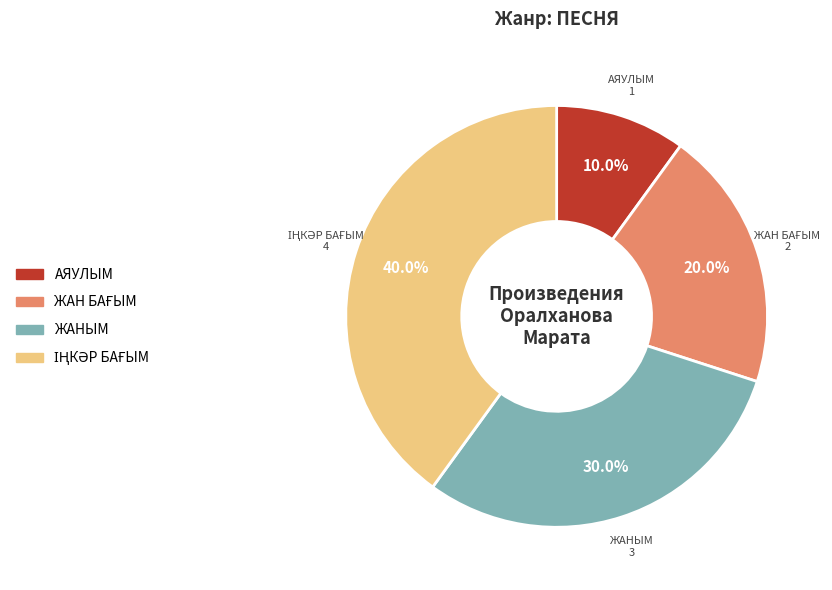

Which category has the smallest portion of the pie?

АЯУЛЫМ